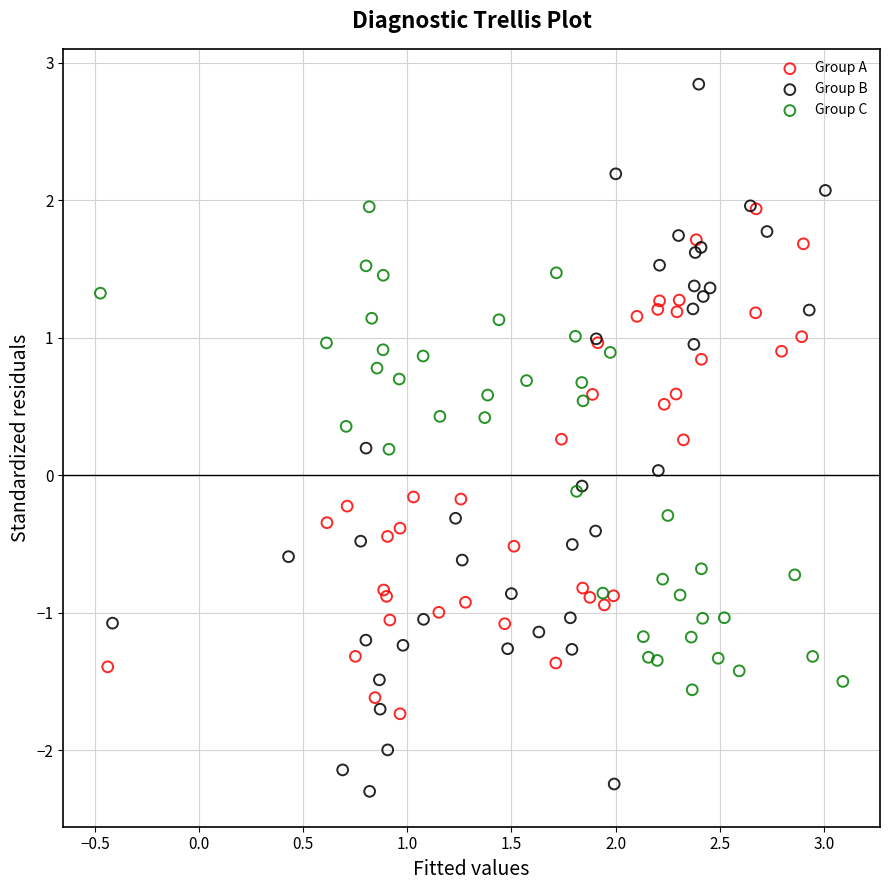

Which series contains the highest Y value?

Group B